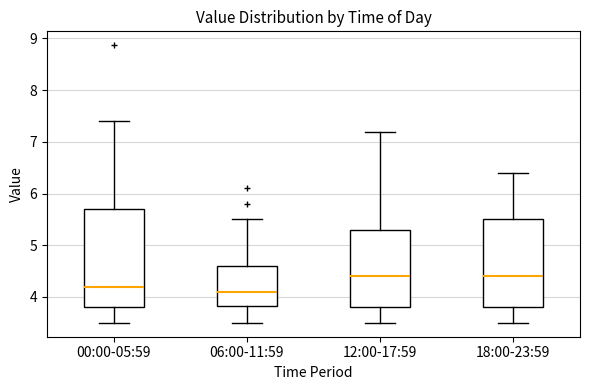

Reading left to right, read every box against the y-axis: the position of its median line, the range the box covers, and the ends of its whiskers. The values are not printed on the chart, so give them approximately, as read against the axis.

00:00-05:59: median 4.2, box 3.8 to 5.7, whiskers 3.5 to 7.4
06:00-11:59: median 4.1, box 3.8 to 4.6, whiskers 3.5 to 5.5
12:00-17:59: median 4.4, box 3.8 to 5.3, whiskers 3.5 to 7.2
18:00-23:59: median 4.4, box 3.8 to 5.5, whiskers 3.5 to 6.4